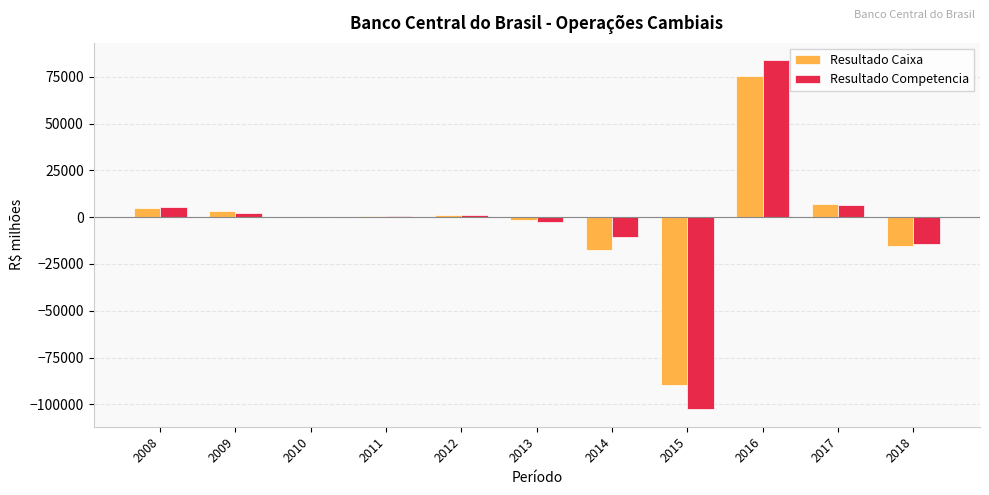

The Resultado Competencia series shows -3902.7 at 2014. True or false?

False